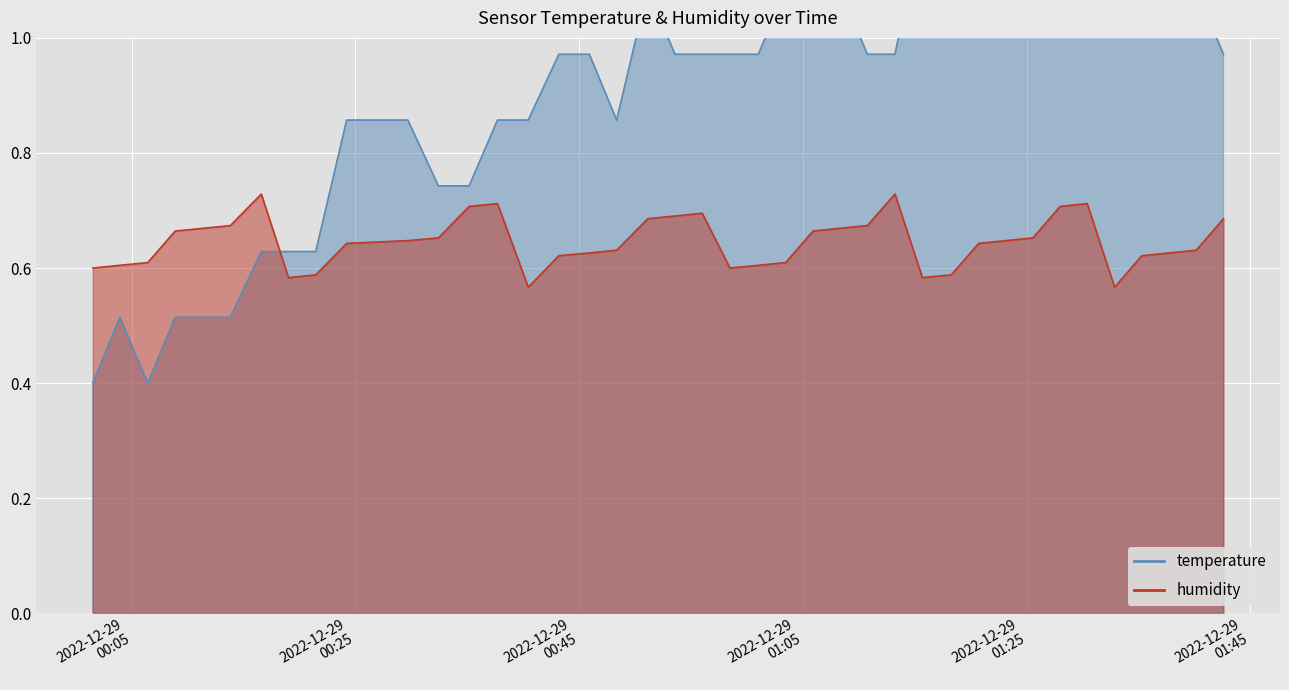

True or false: temperature (line) has more than 1 interior local peaks.

True